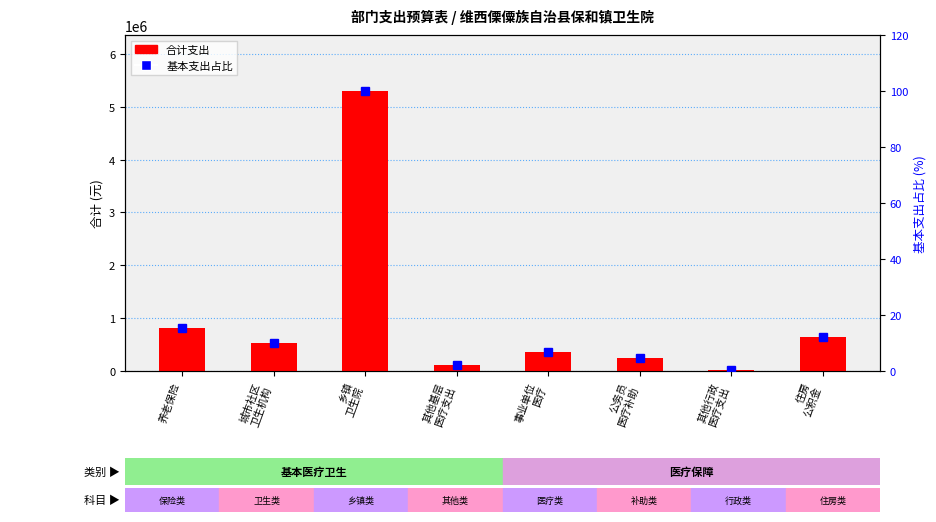

Reading right to left, extract all data points from this chart.

合计支出: 641962.7	17185.7	239647.7	368829.5	120000.0	5298260.8	527215.1	806670.2
基本支出占比: 12.1	0.3	4.5	7.0	2.3	100.0	10.0	15.2